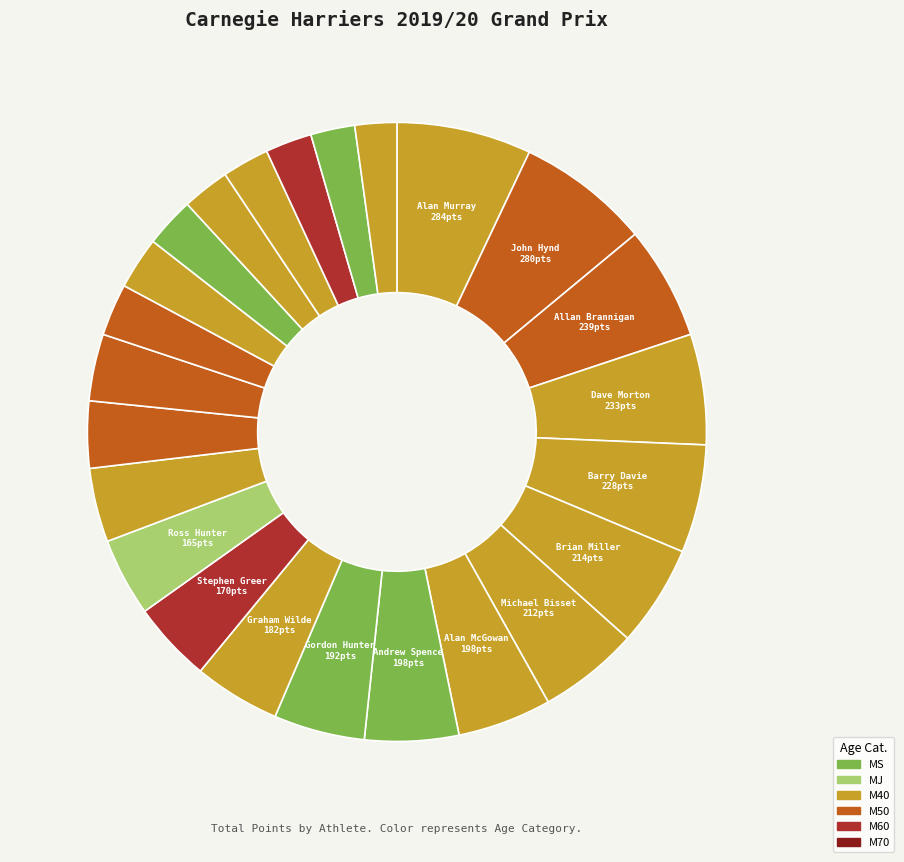

Which category has the smallest portion of the pie?

Kenny Fairfield